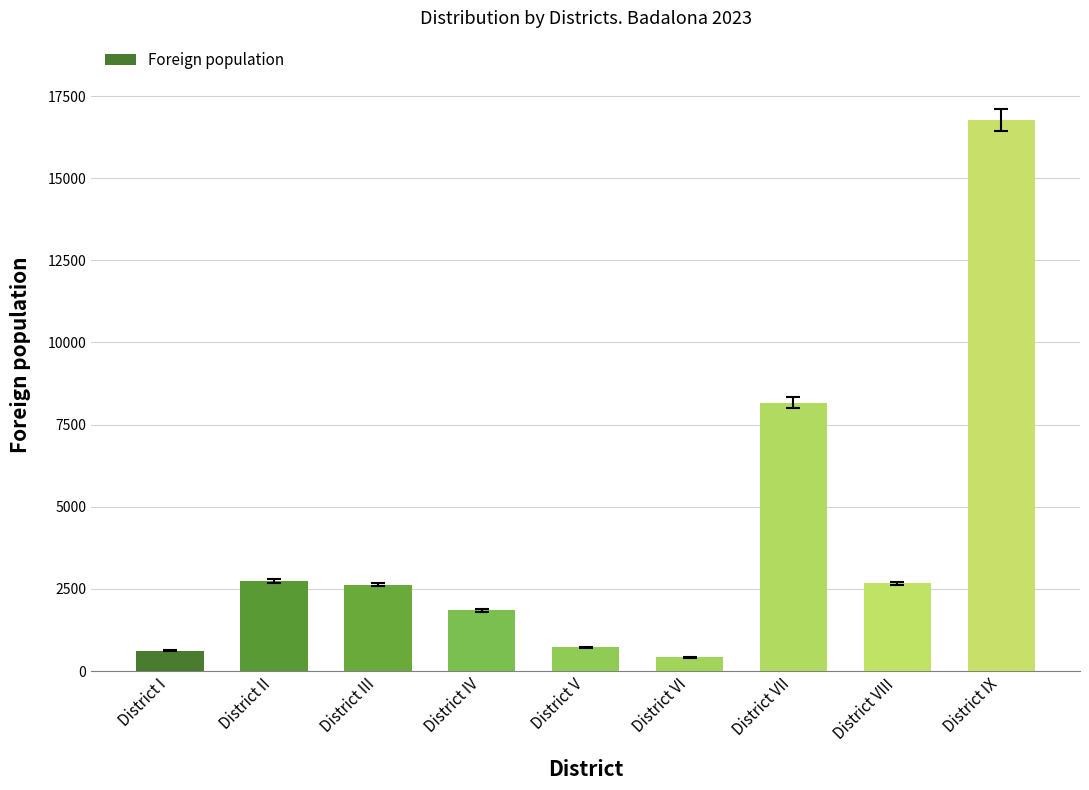

What is the approximate value at District II?

2735